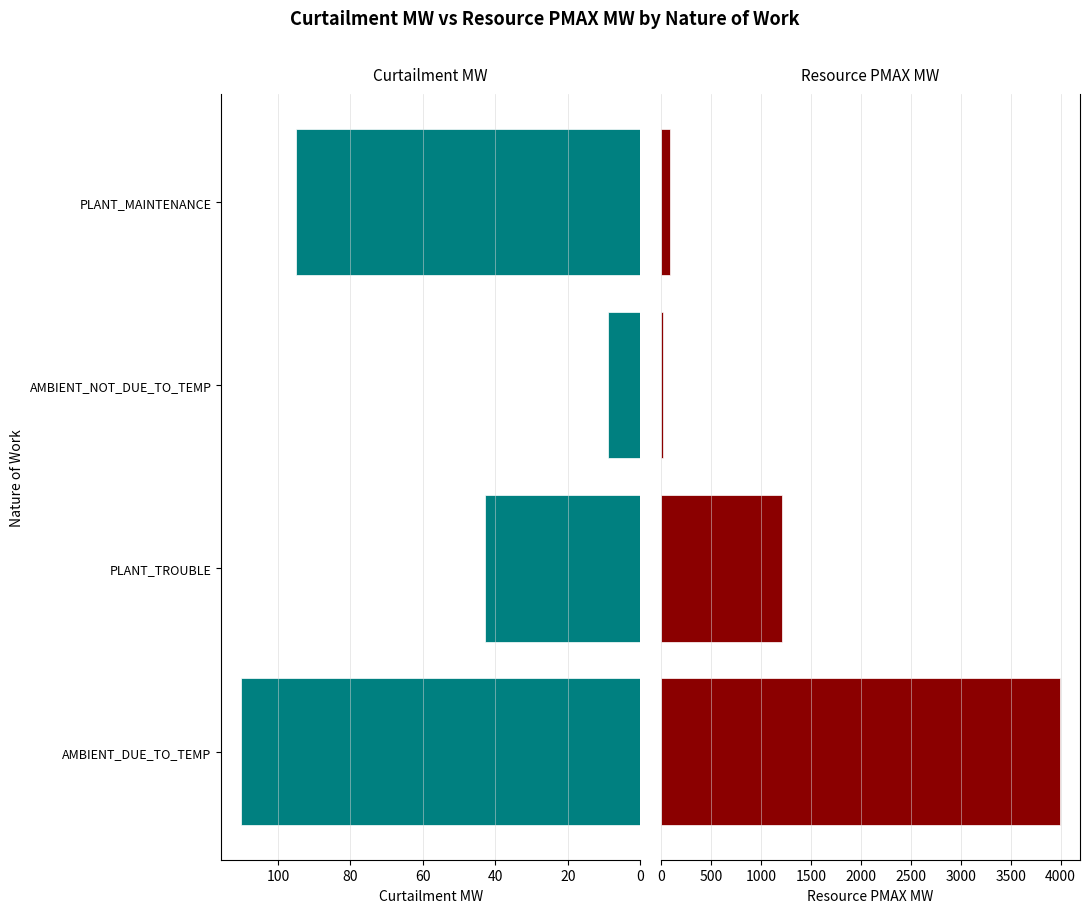

What is the spread (max minus min) of values at PLANT_MAINTENANCE?

1.0